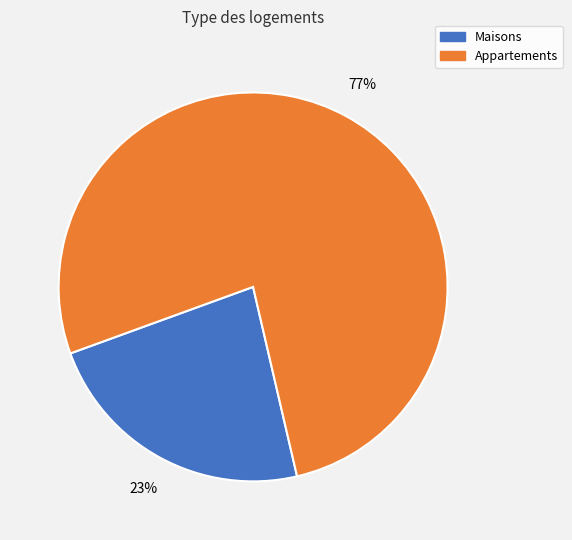

To the nearest percent, what is the average slice percentage?

50%